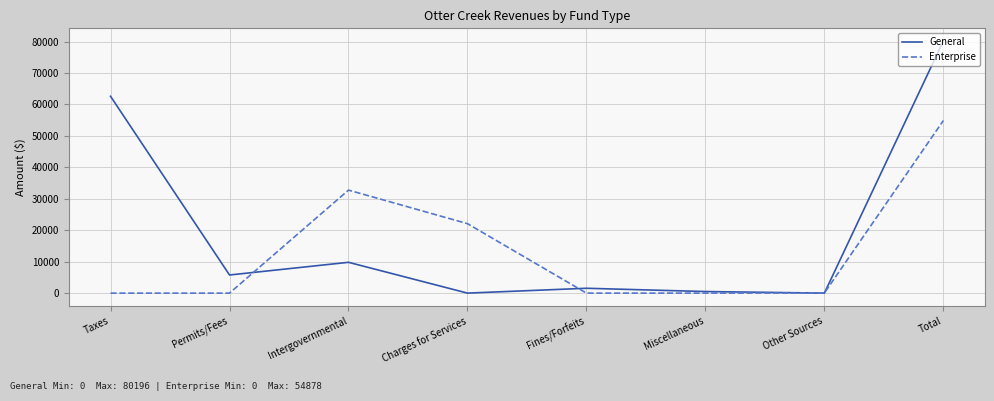

What is the highest value of the General series?

80196